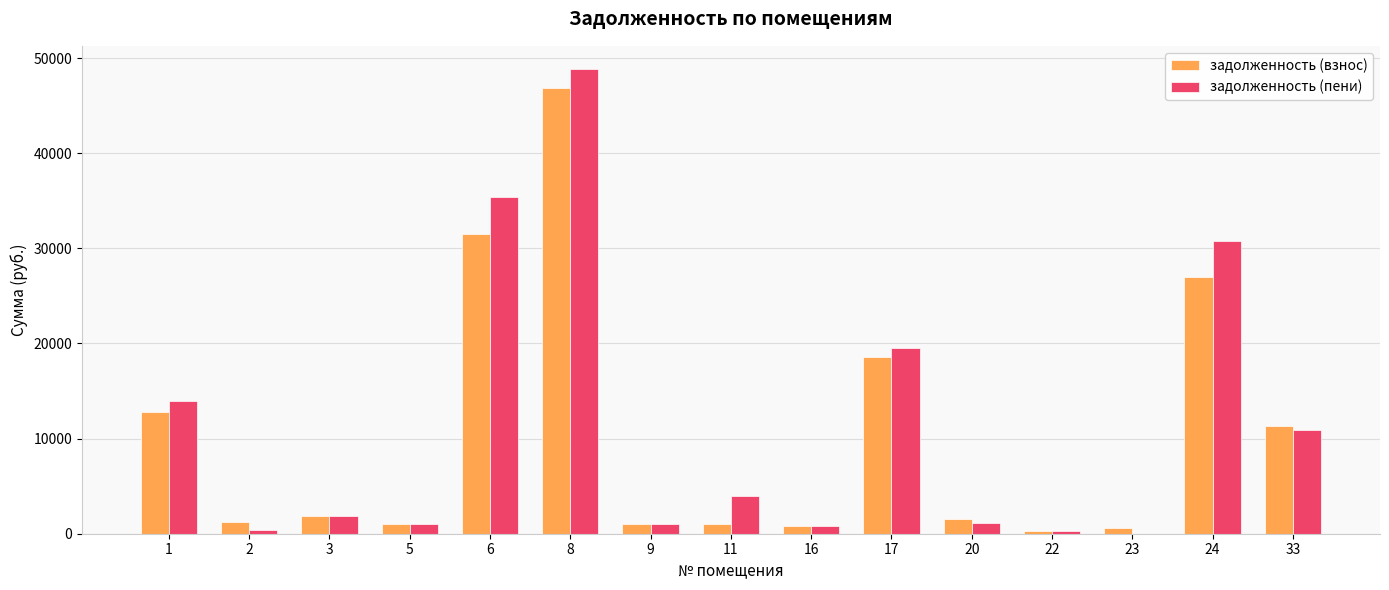

How many distinct data groups are displayed?

2